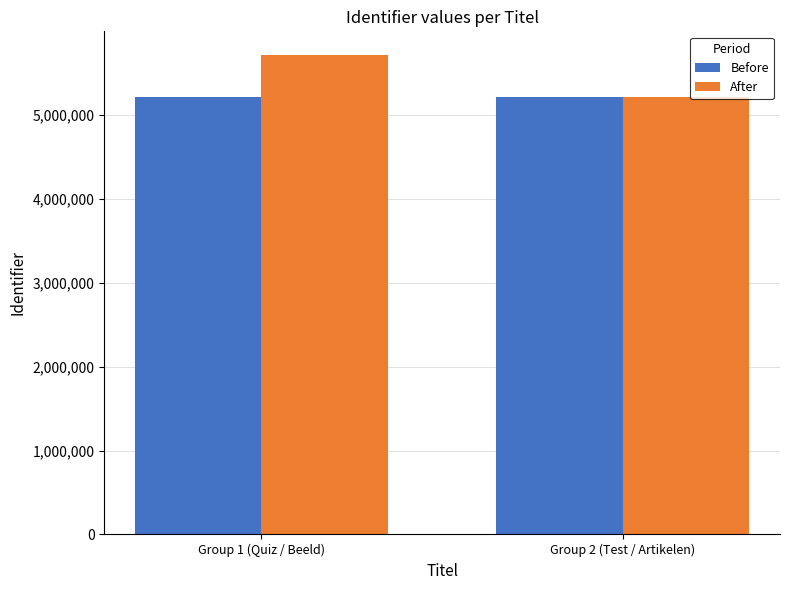

What is the value of the Before bar at the 1st from the left?

5220893